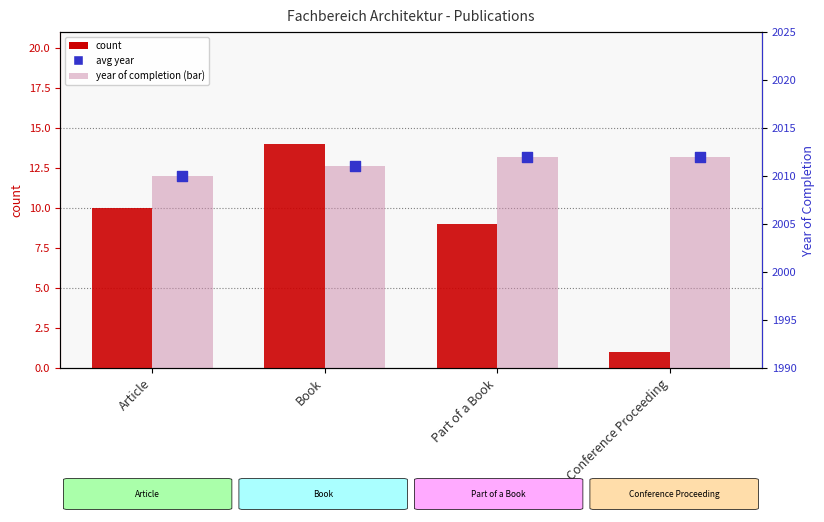

Which series has the largest total across all categories?

year of completion